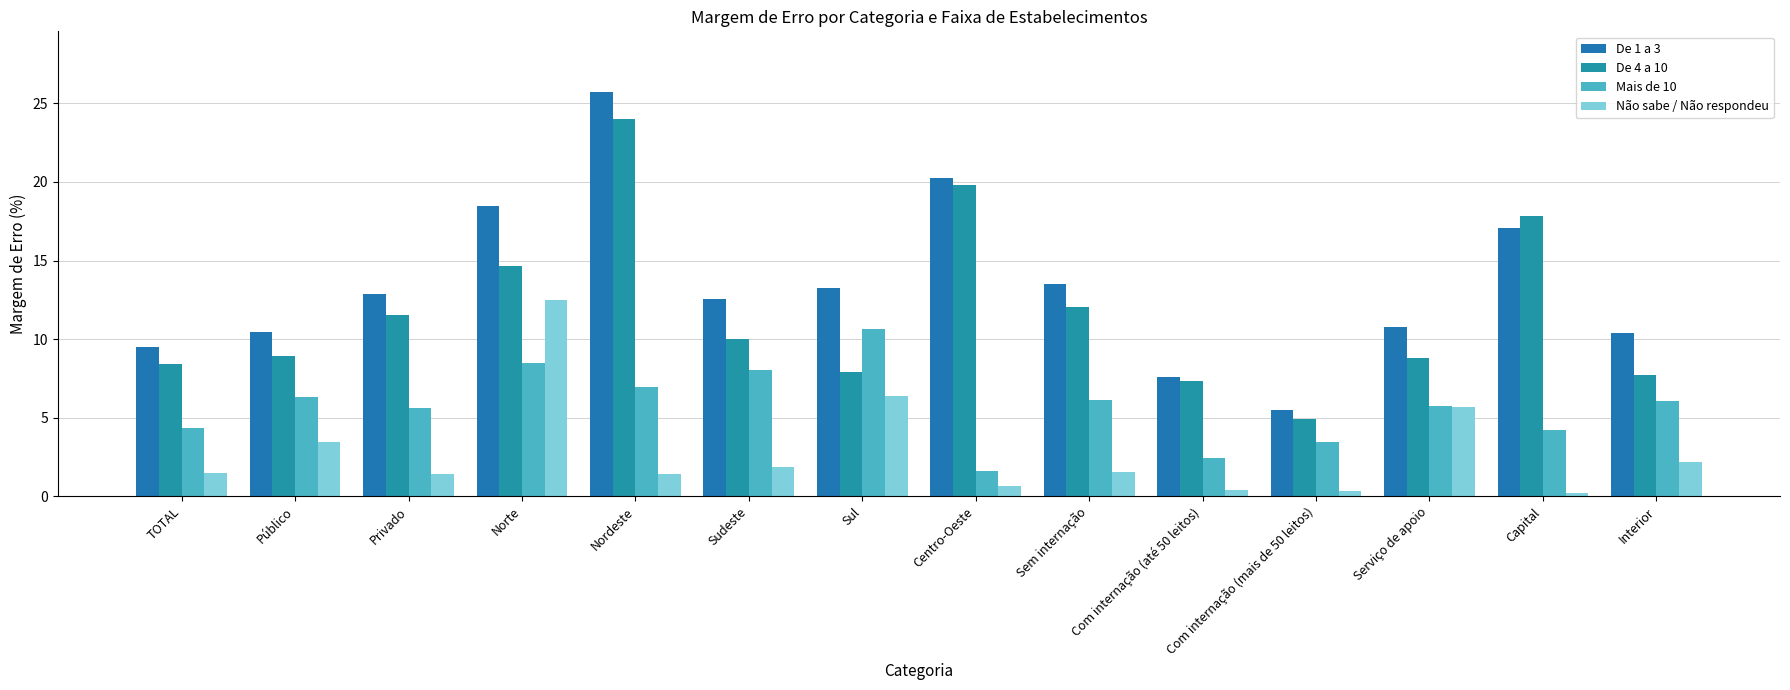

Which category has the lowest value in the Mais de 10 series?

Centro-Oeste